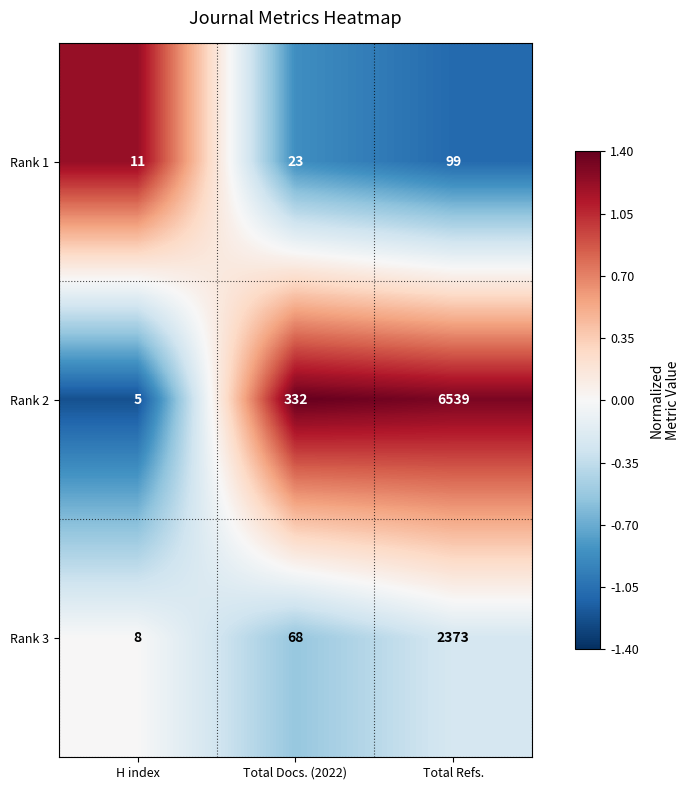

What is the greatest value displayed?

6539